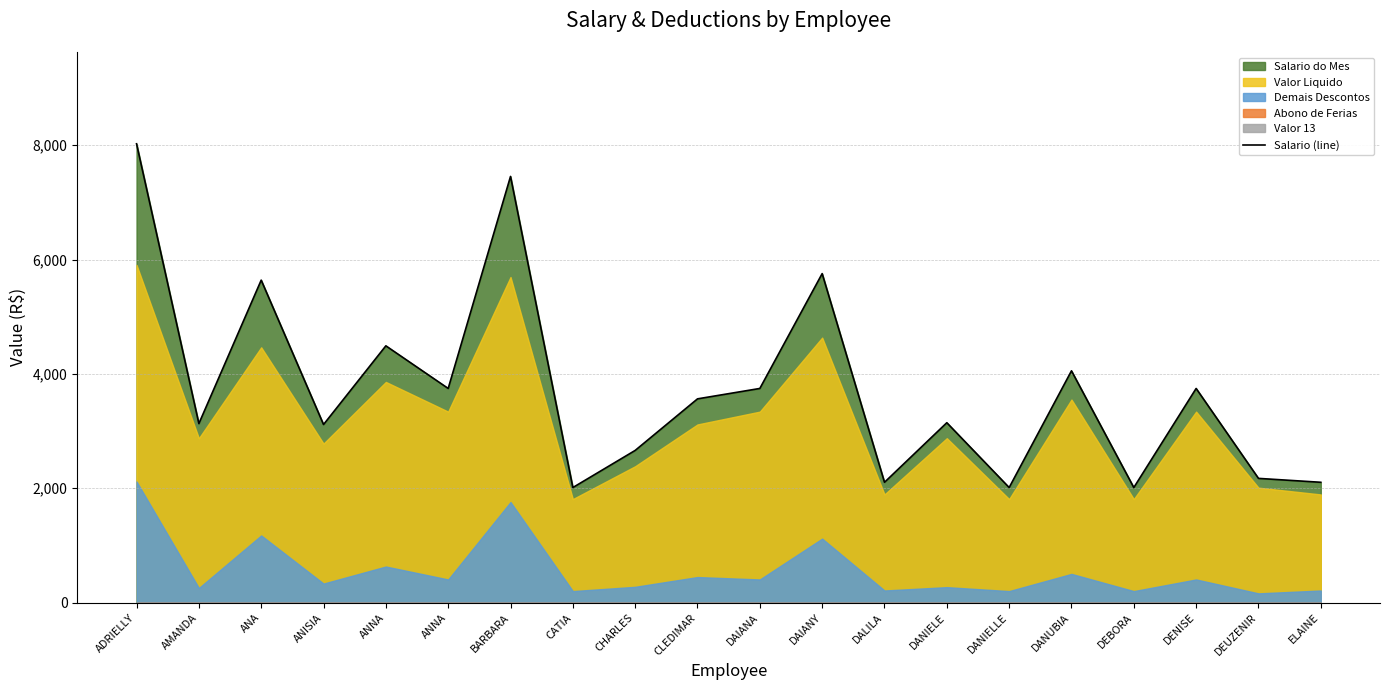

True or false: the data shows 1032.9 at DEBORA.

False